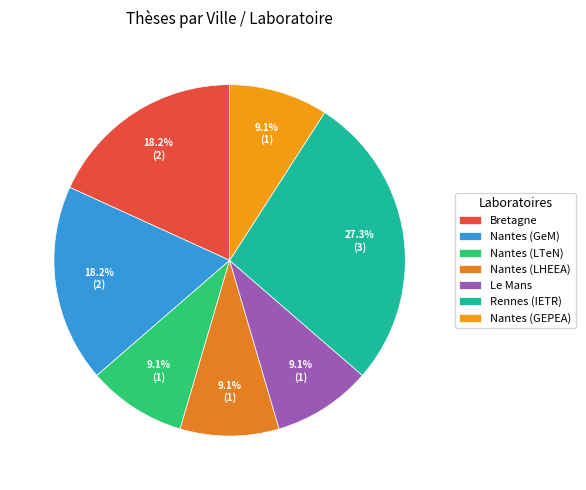

What portion of the pie excludes Rennes (IETR)?

72.7%